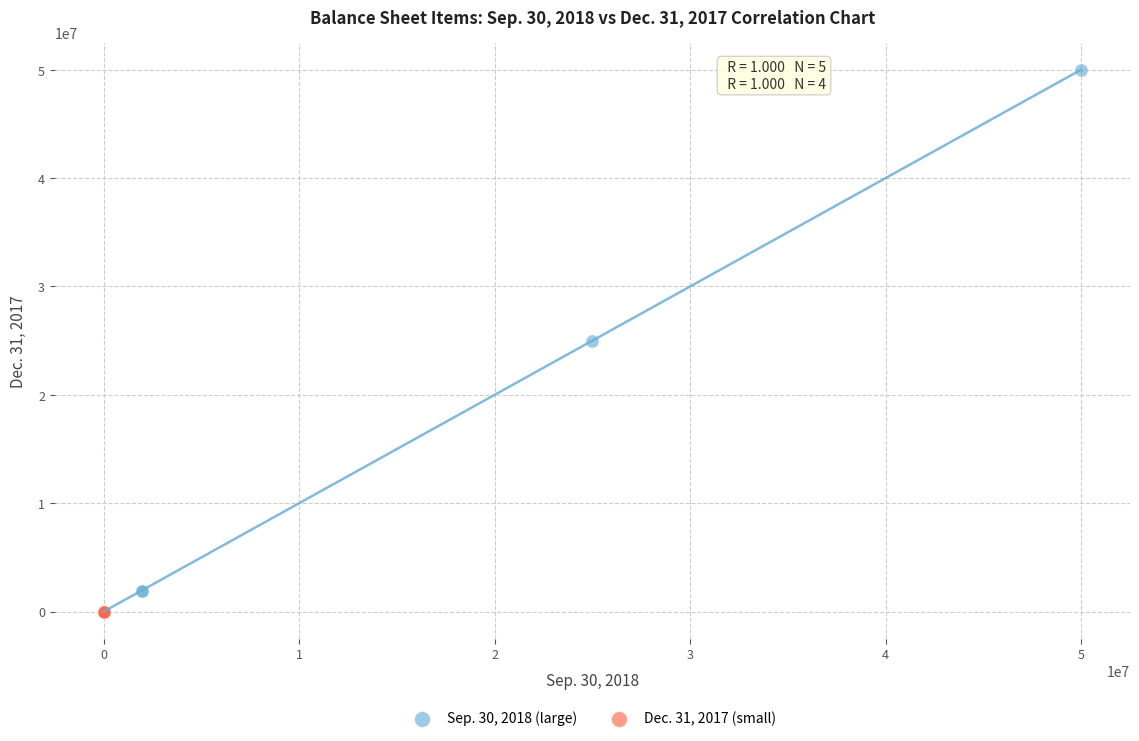

Which series contains the highest Y value?

Sep. 30, 2018 (large)